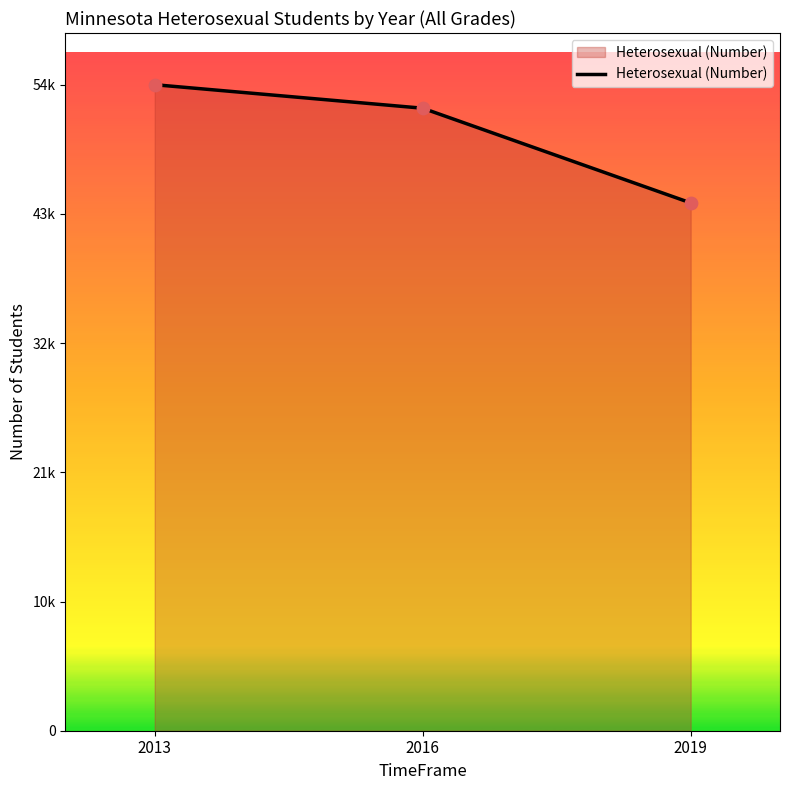

Approximately how many times larger is the value at 2016 compared to 2013?

1.0